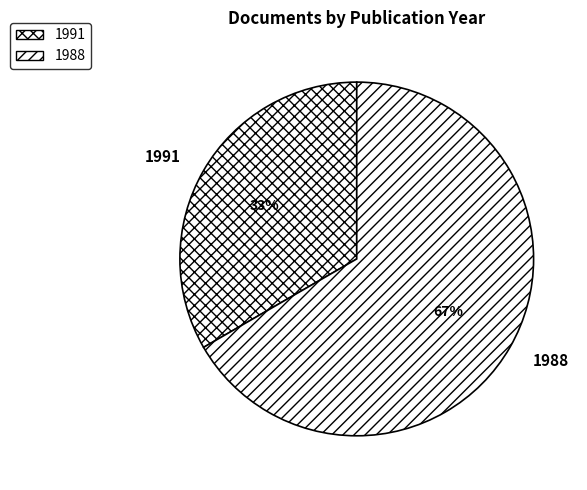

To the nearest percent, what is the average slice percentage?

50%